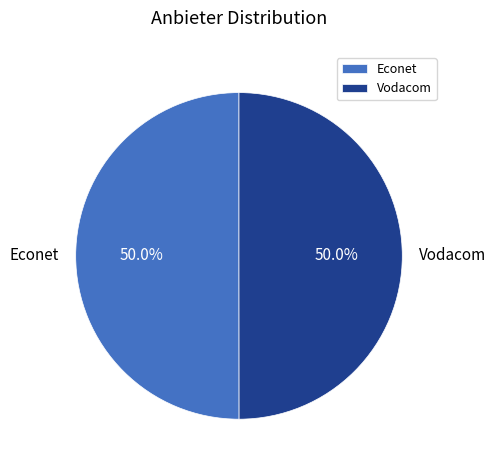

To the nearest percent, what is the combined percentage of Econet and Vodacom?

100%